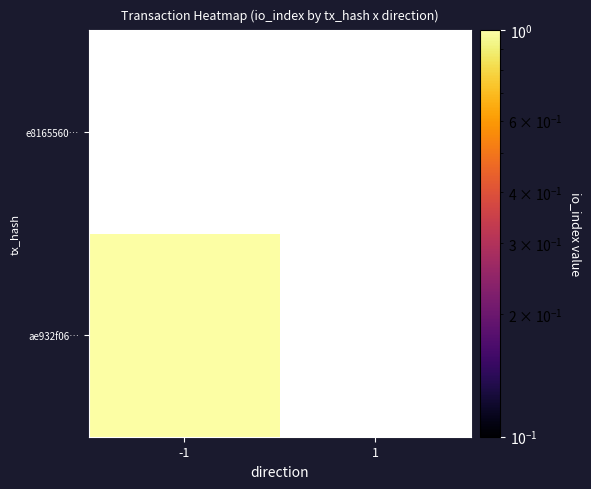

Reading left to right, list all the values displayed in this chart.

ae932f06e04e7c601ffe46c74d9010b0fc25077: -1=1	1=0
e8165560fc7c031a220758bd53e50a623877dd2: -1=0	1=0